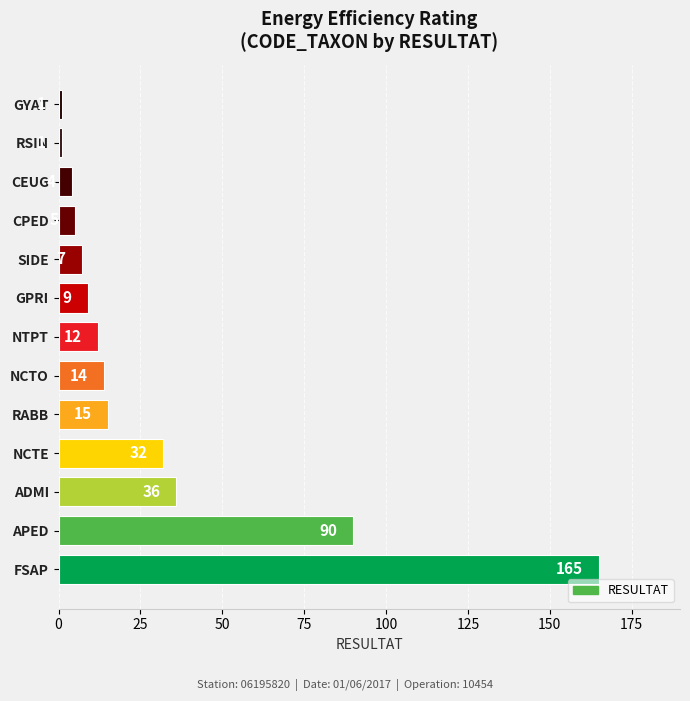

The chart shows a value of 259 at FSAP. True or false?

False